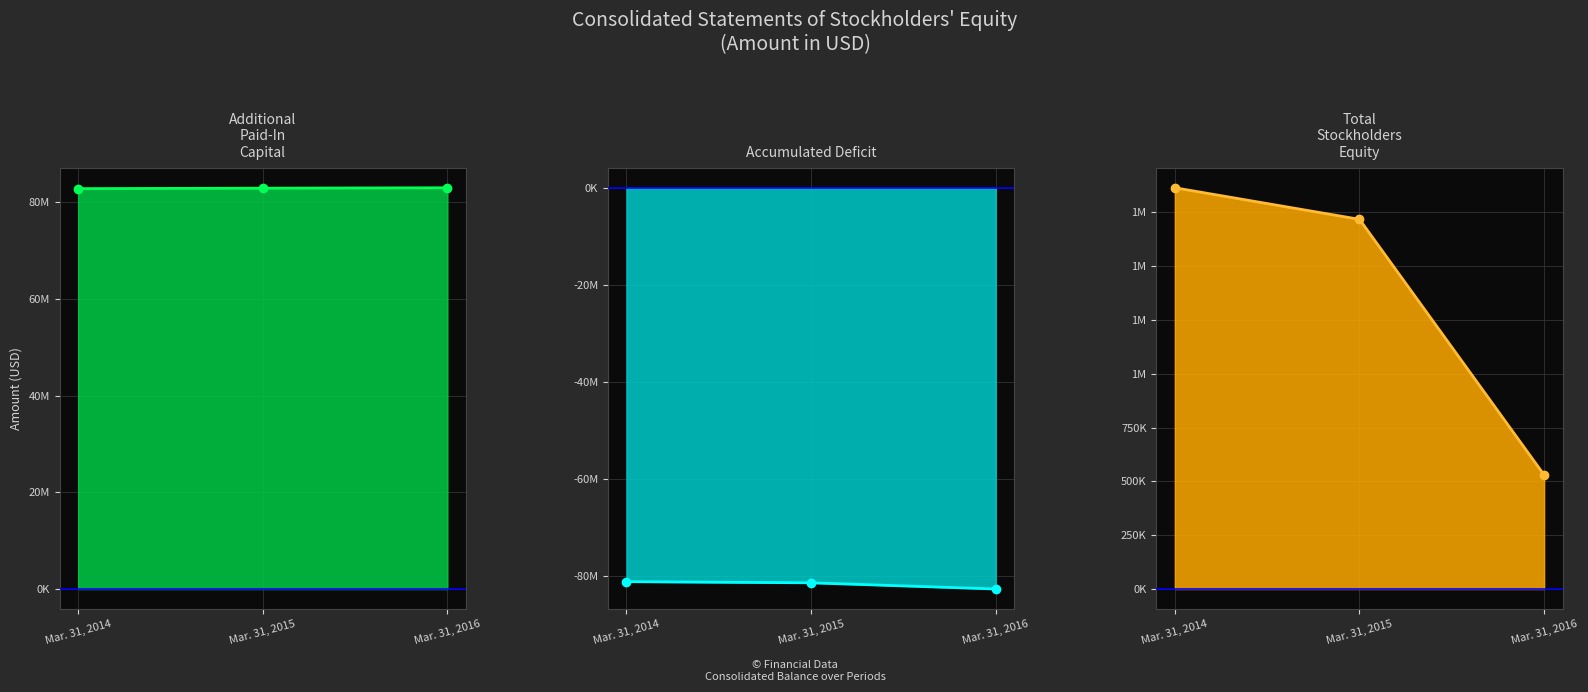

What is the smallest value displayed?

-82782690